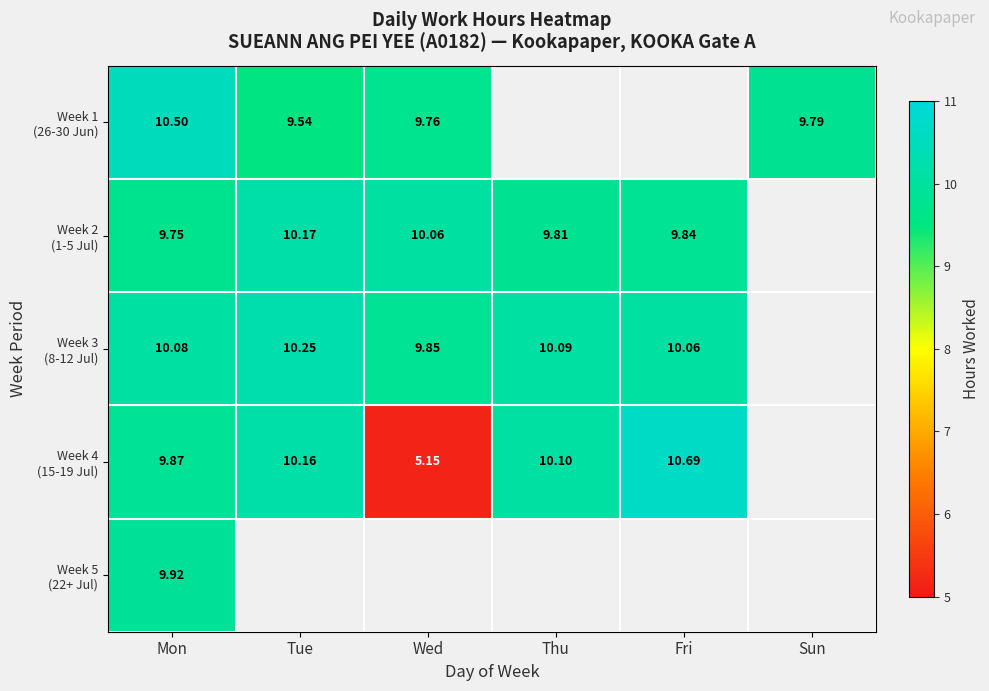

Which label corresponds to the largest value in the chart?

Fri